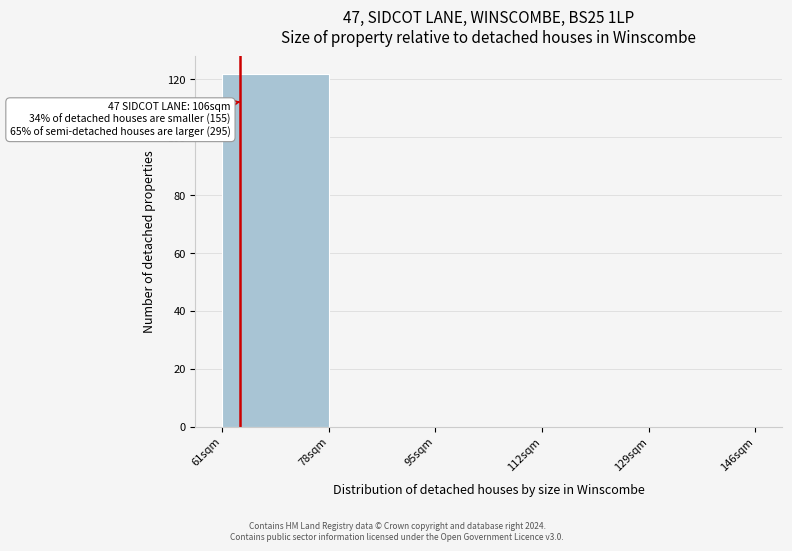

Over which range of the x-axis is the bar tallest?

61 to 78